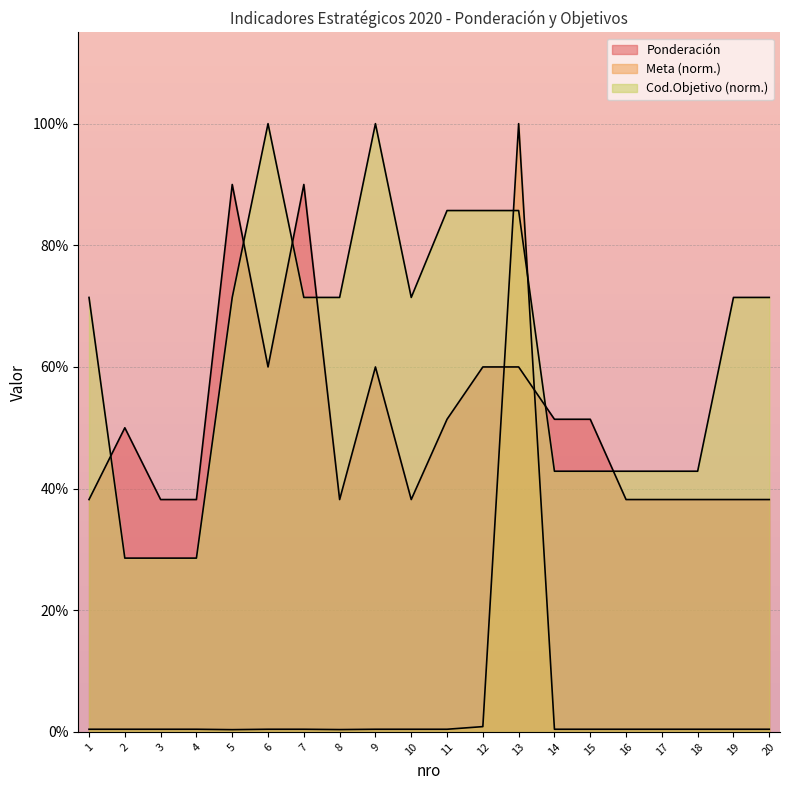

The value of Ponderación at 13 is 0.6. True or false?

True